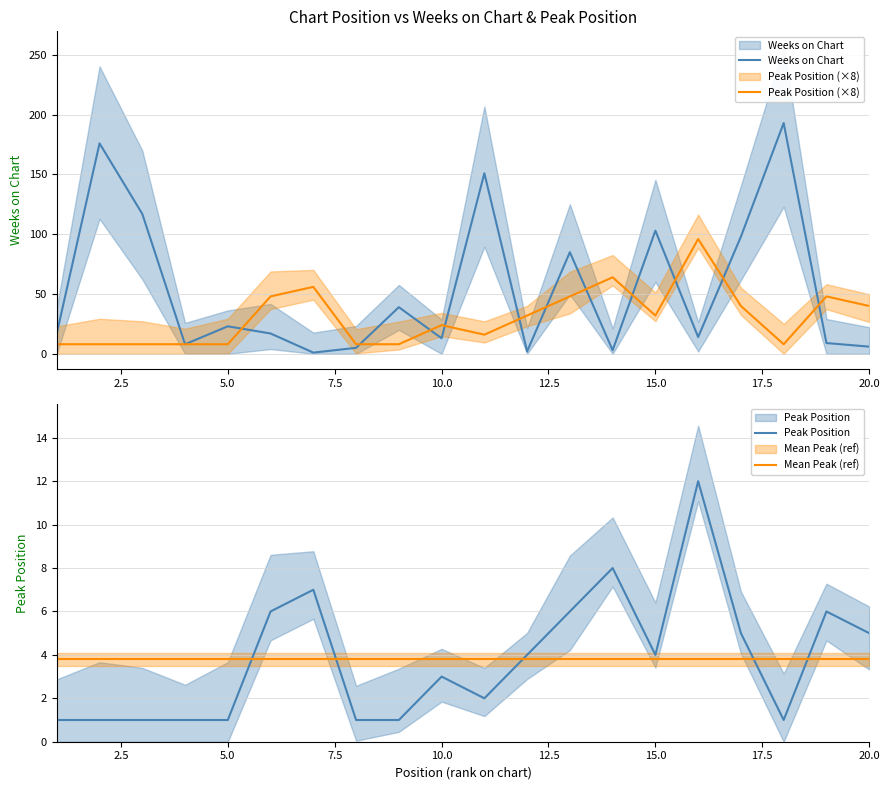

Which series has the largest total across all categories?

Weeks on Chart